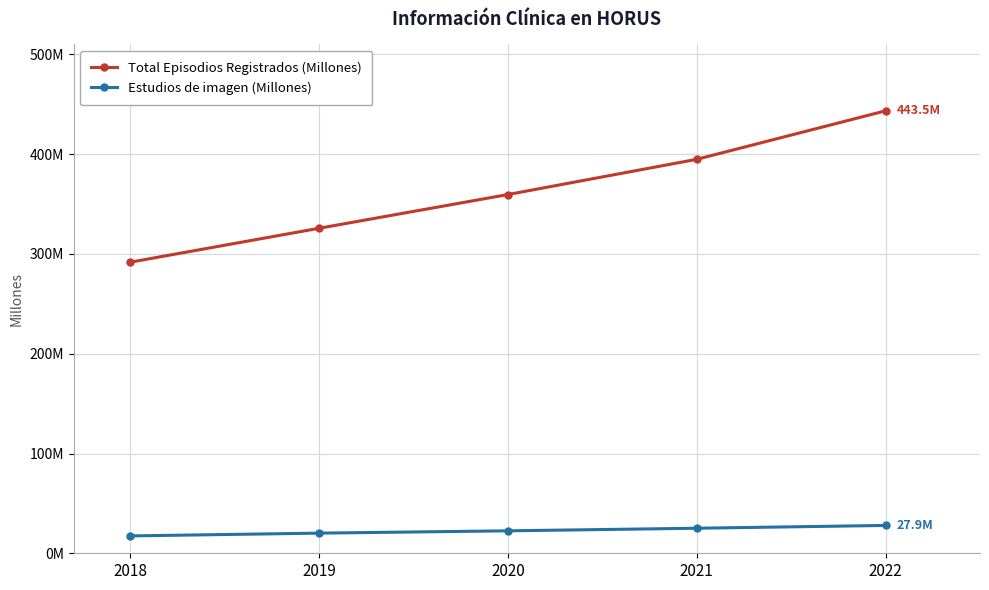

What are all the series names shown in the legend?

Total Episodios Registrados (Millones), Estudios de imagen (Millones)